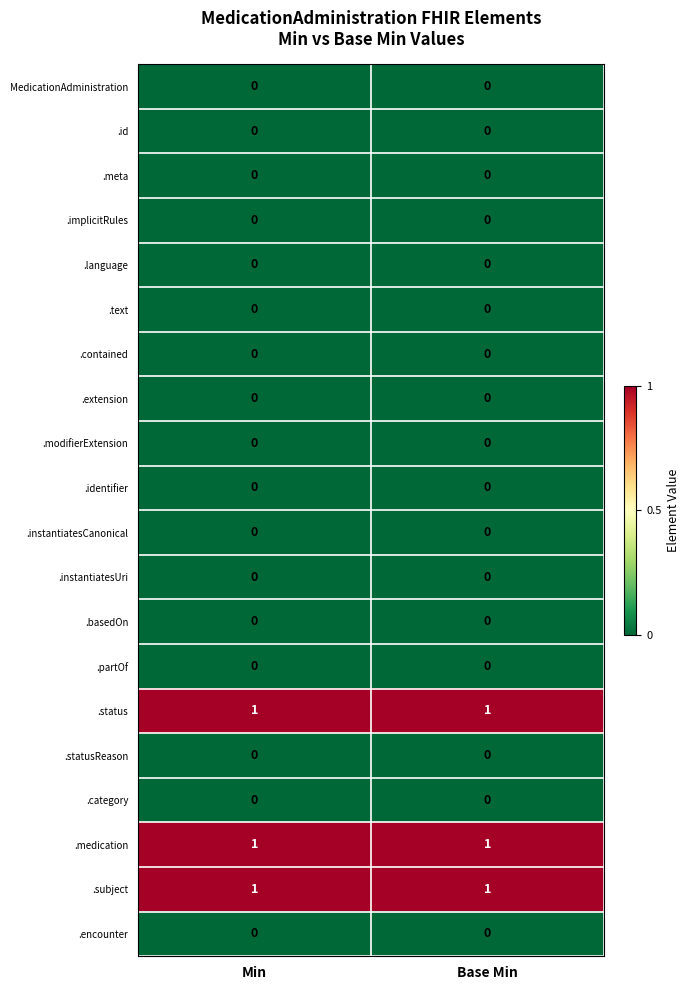

What is the total value across all series at Base Min?

3